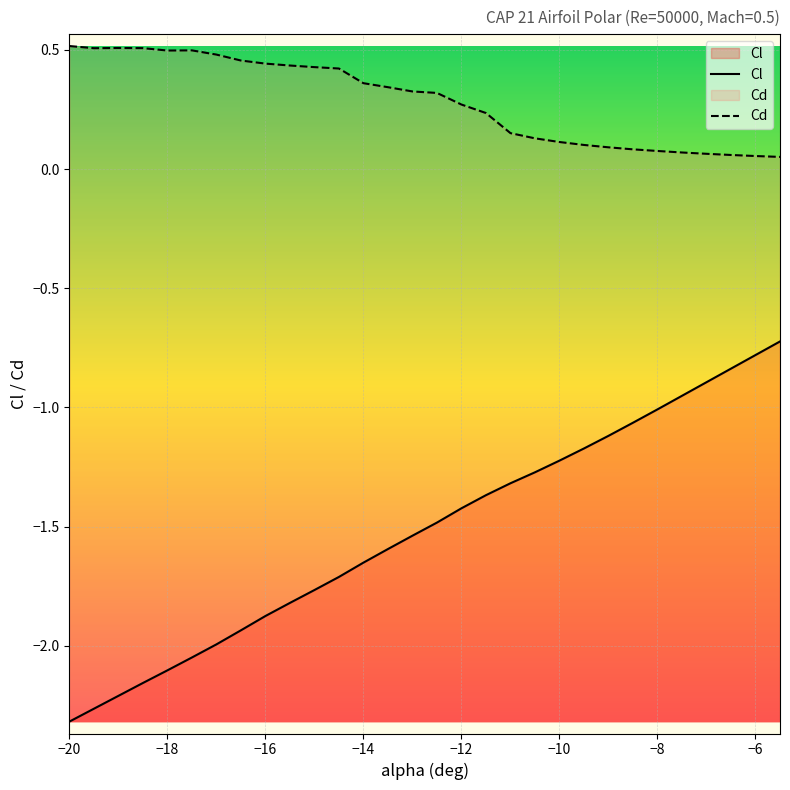

How many interior local peaks does the Cd series have?

2